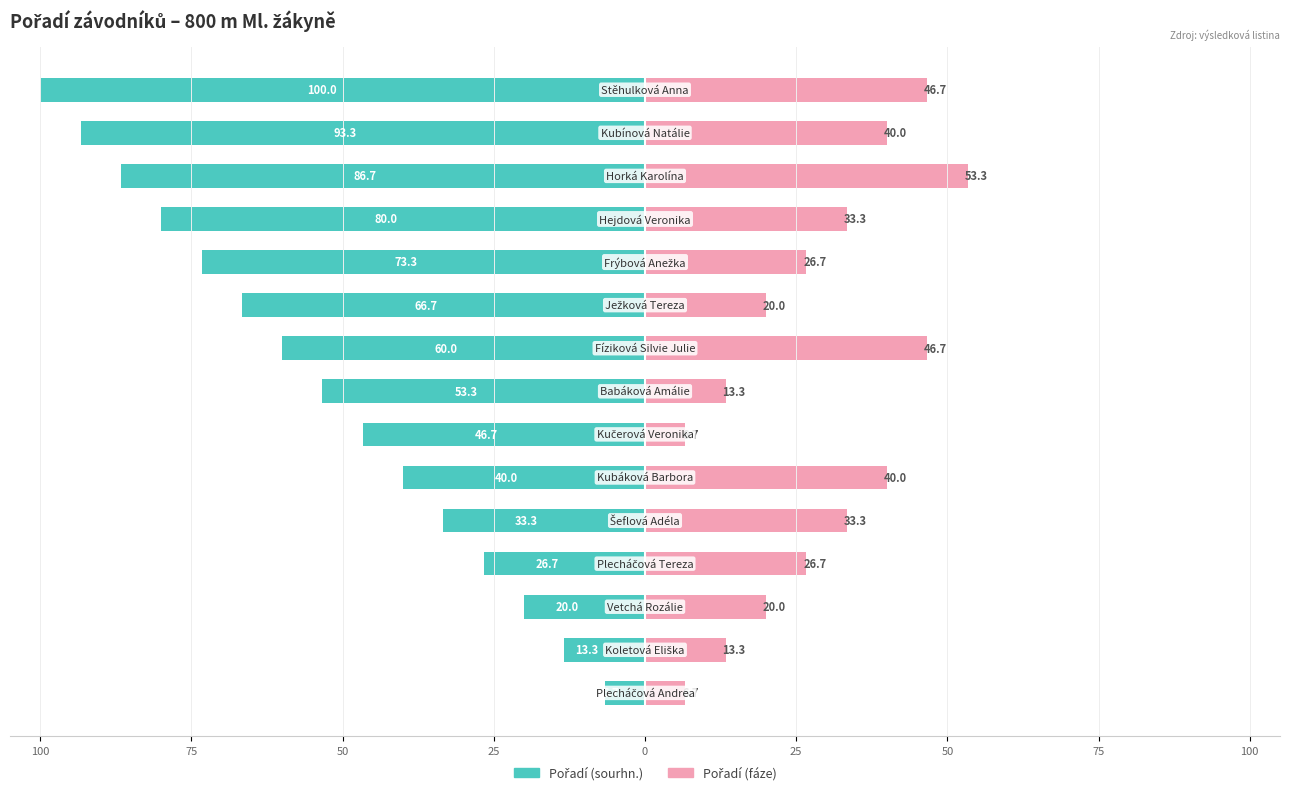

The value of Pořadí (fáze) at 12 is 24.7. True or false?

False